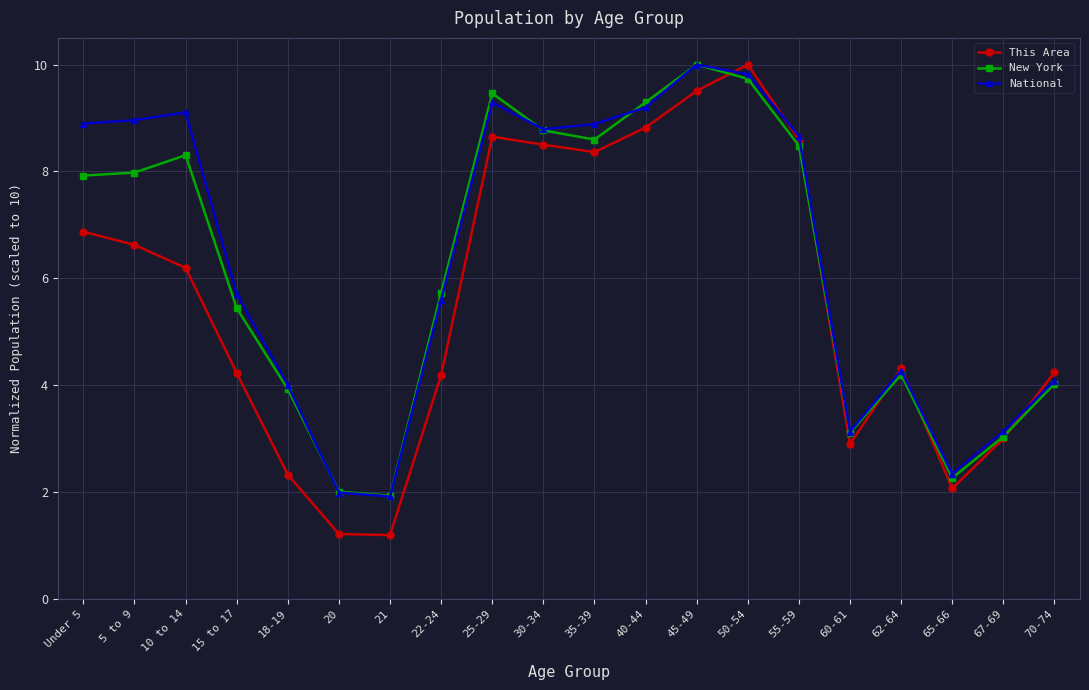

What is the average value of the This Area series?

5.6